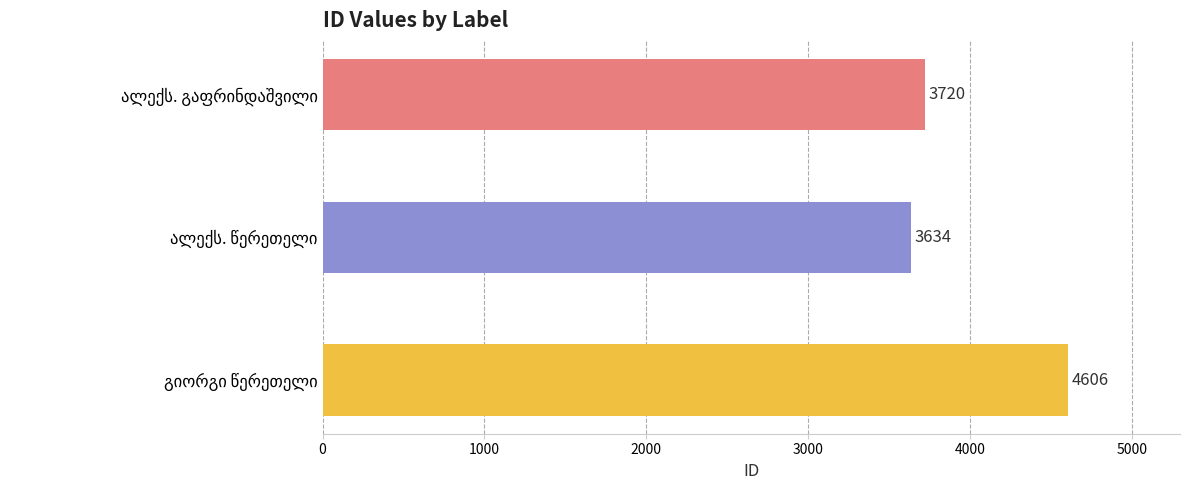

What is the sum of all values?

11960